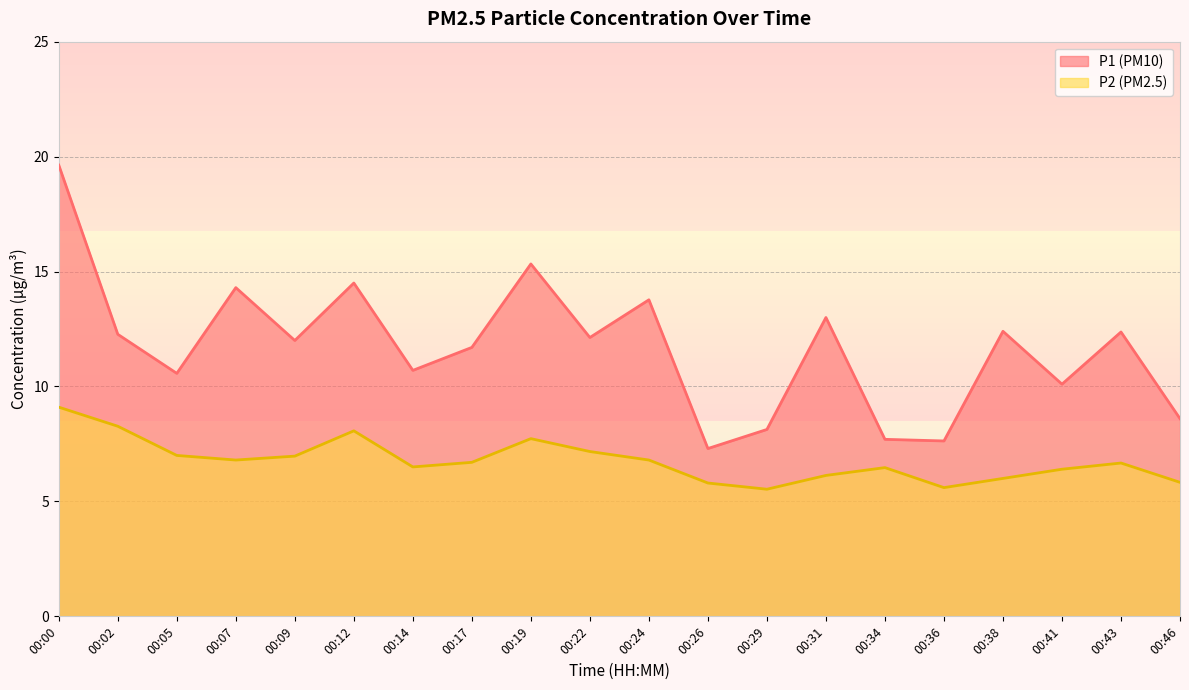

At which category is the sum across all series the highest?

00:00